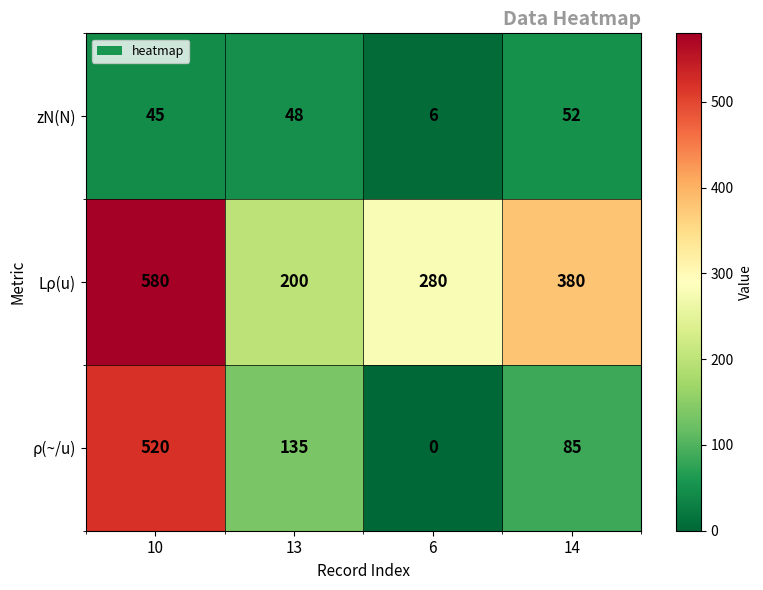

Reading left to right, extract all data points from this chart.

zN(N): 10=45	13=48	6=6	14=52
Lρ(u): 10=580	13=200	6=280	14=380
ρ(~/u): 10=520	13=135	6=0	14=85